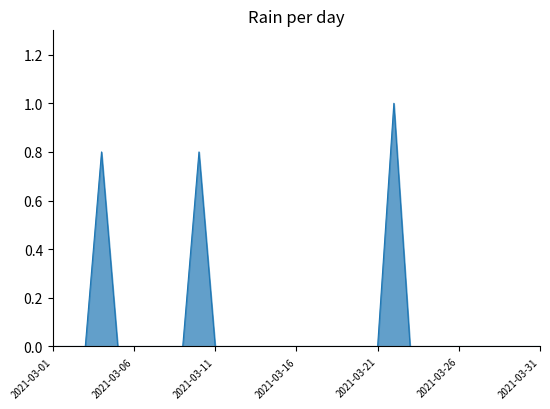

Does the chart have visible grid lines?

No